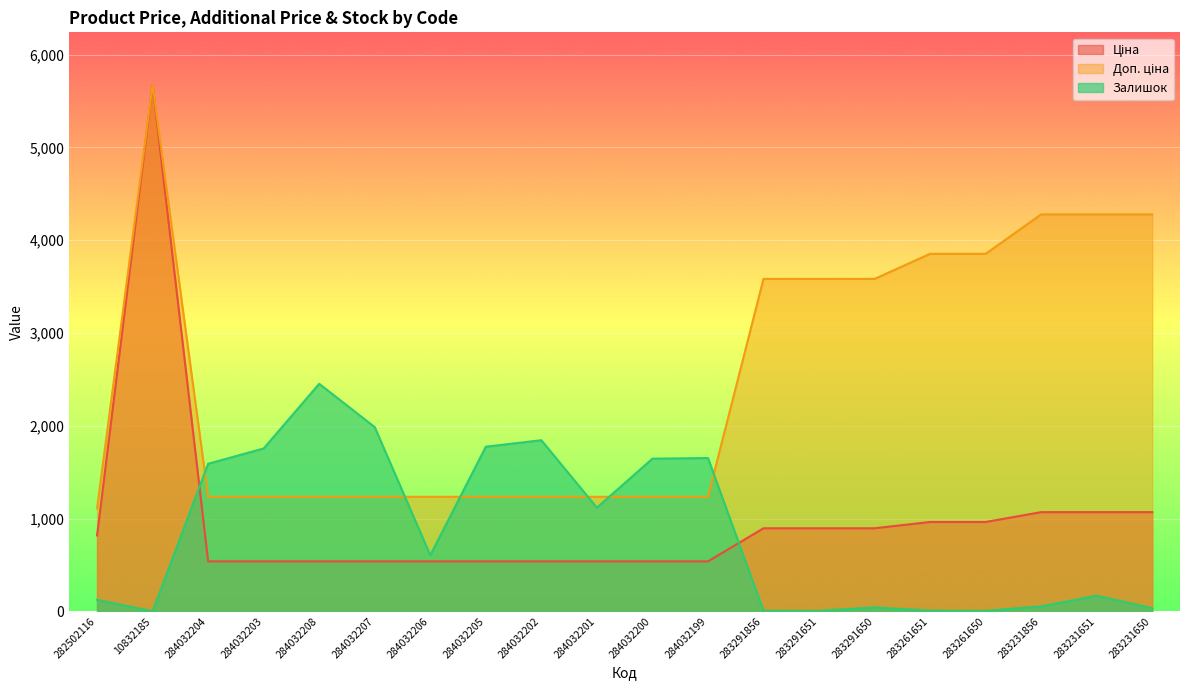

At how many categories does at least one series exceed 4502?

1